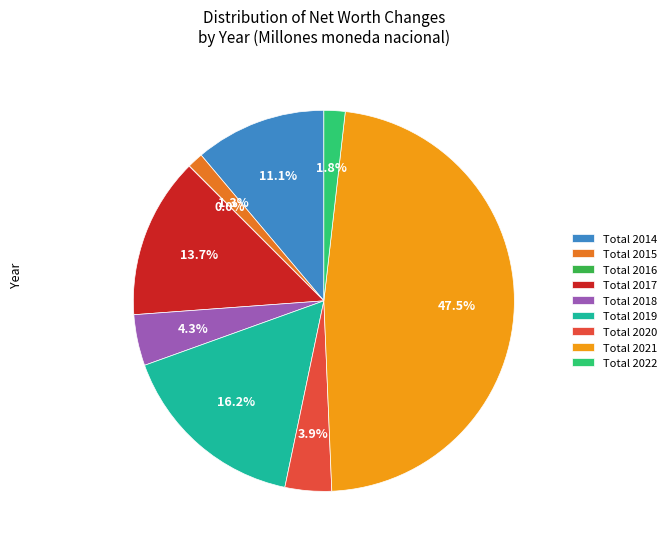

What percentage is the Total 2018 slice, to the nearest percent?

4%